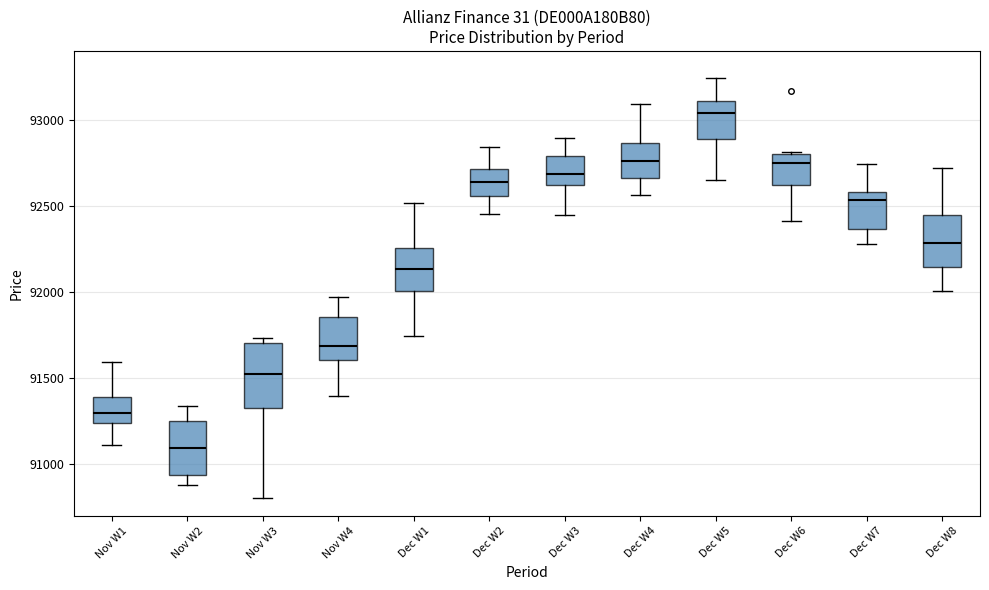

Reading left to right, read every box against the y-axis: the position of its median line, the range the box covers, and the ends of its whiskers. The values are not printed on the chart, so give them approximately, as read against the axis.

Nov W1: median 91300, box 91250 to 91400, whiskers 91100 to 91600
Nov W2: median 91100, box 90950 to 91250, whiskers 90900 to 91350
Nov W3: median 91550, box 91350 to 91700, whiskers 90800 to 91750
Nov W4: median 91700, box 91600 to 91850, whiskers 91400 to 91950
Dec W1: median 92150, box 92000 to 92250, whiskers 91750 to 92500
Dec W2: median 92650, box 92550 to 92700, whiskers 92450 to 92850
Dec W3: median 92700, box 92600 to 92800, whiskers 92450 to 92900
Dec W4: median 92750, box 92650 to 92850, whiskers 92550 to 93100
Dec W5: median 93050, box 92900 to 93100, whiskers 92650 to 93250
Dec W6: median 92750, box 92600 to 92800, whiskers 92400 to 92800
Dec W7: median 92550, box 92350 to 92600, whiskers 92300 to 92750
Dec W8: median 92300, box 92150 to 92450, whiskers 92000 to 92700